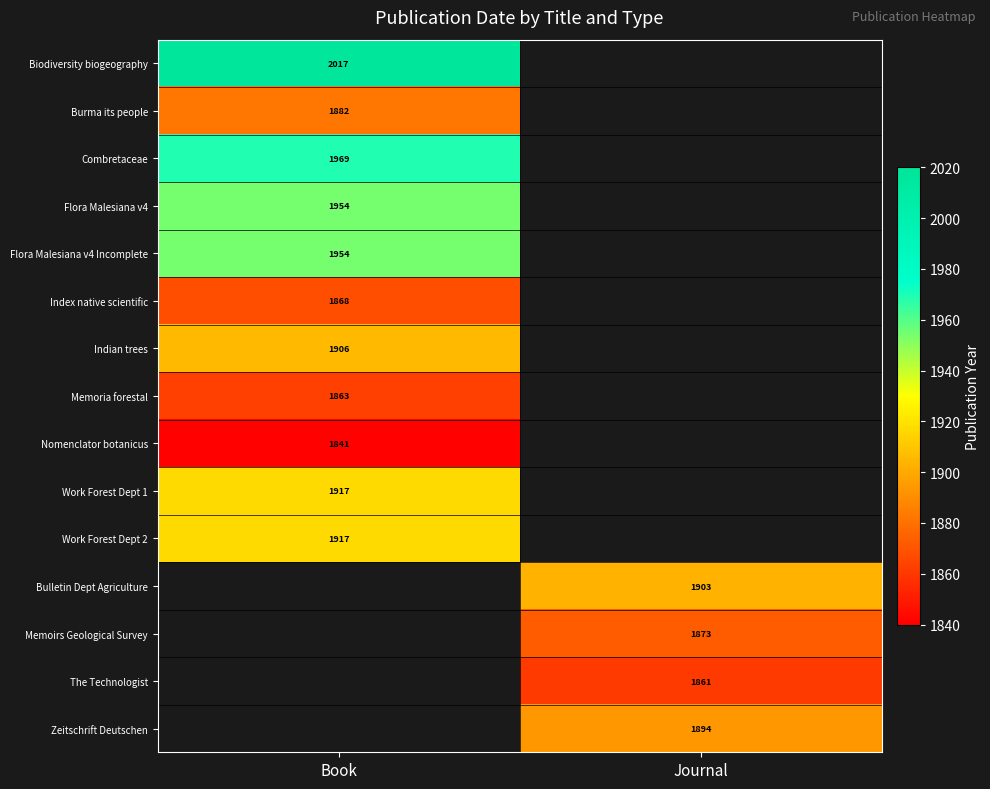

The Combretaceae series shows 1969 at Book. True or false?

True